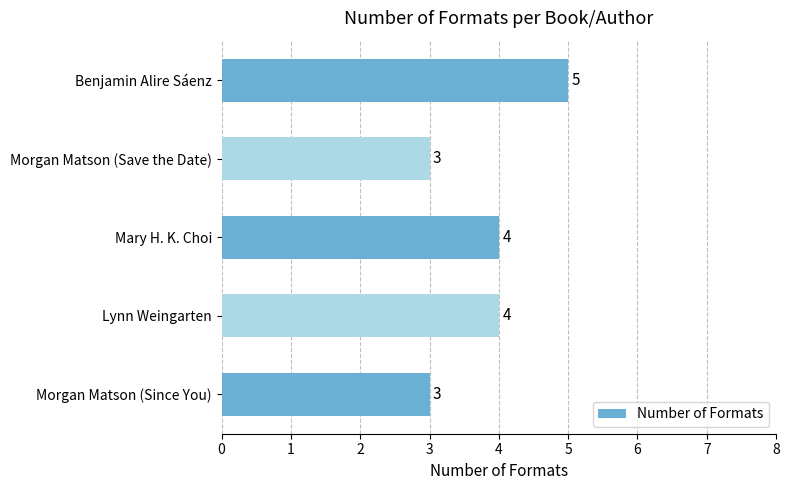

What is the difference between the maximum and minimum values?

2